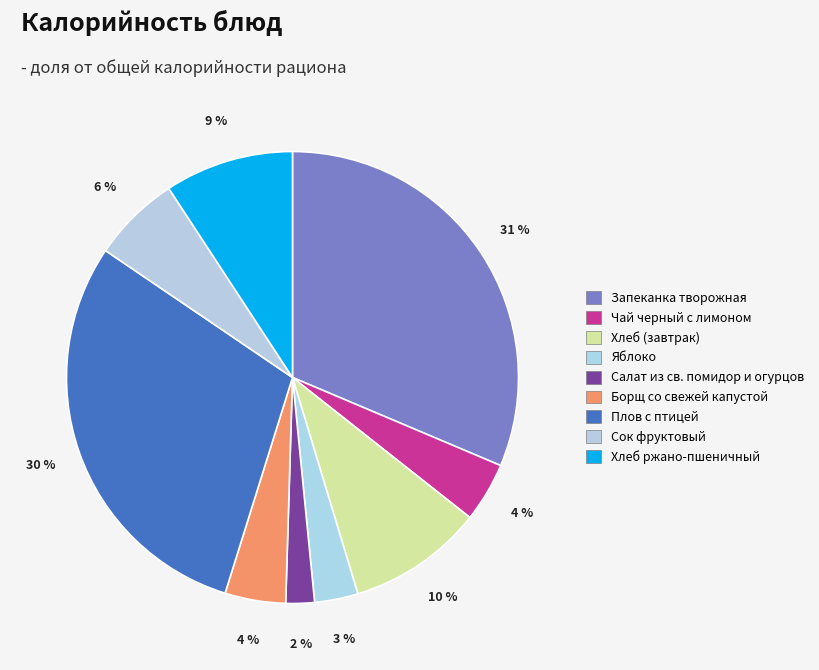

What percentage is the Хлеб (завтрак) slice, to the nearest percent?

10%